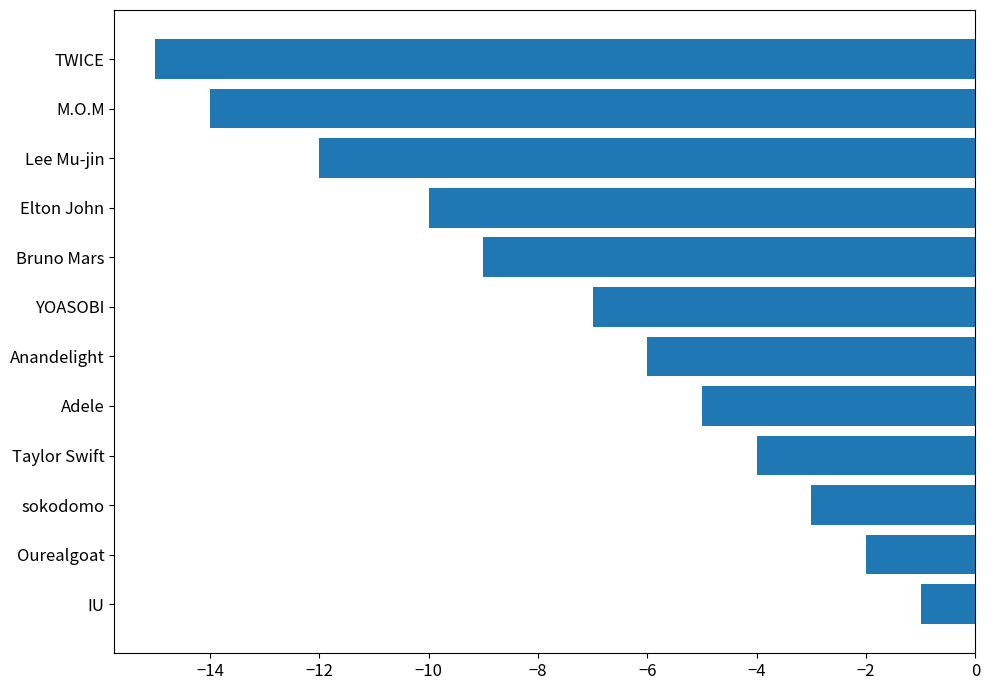

What is the maximum value shown in the chart?

-1